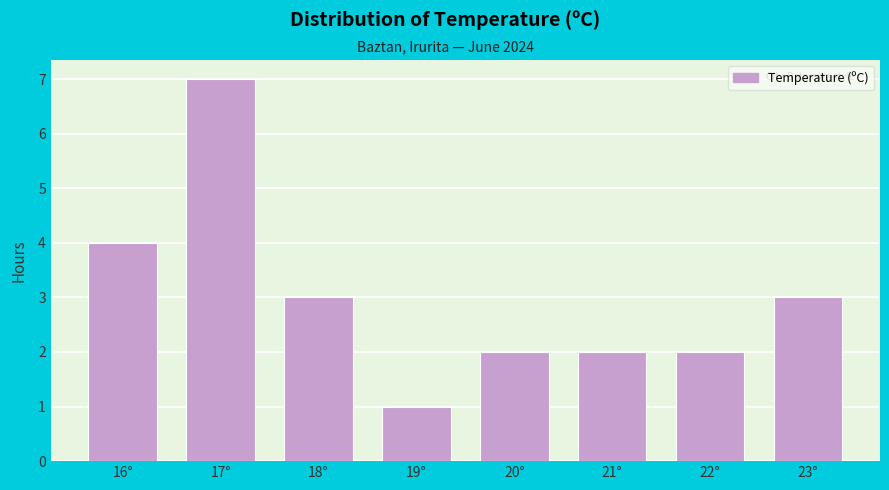

Reading left to right, what are all the values shown in this chart?

16°=4	17°=7	18°=3	19°=1	20°=2	21°=2	22°=2	23°=3